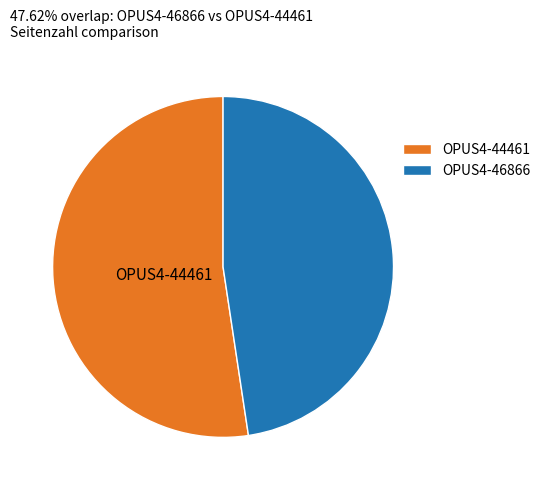

What is the smallest slice in the pie chart?

OPUS4-46866